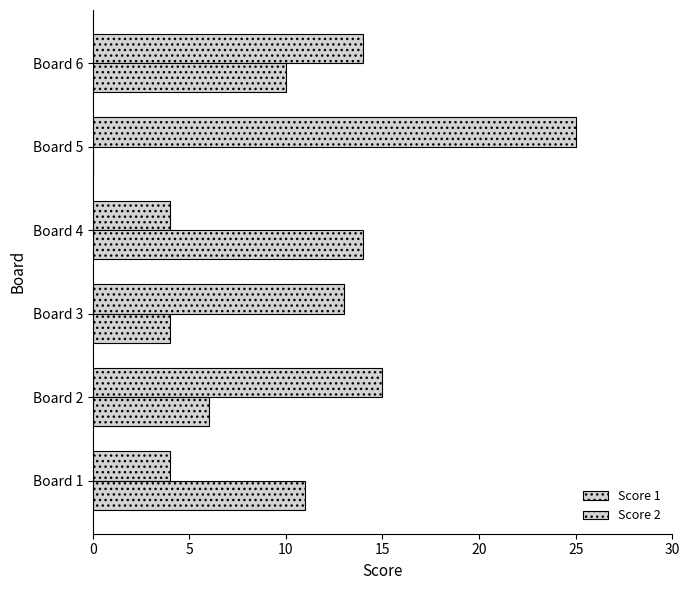

Count the number of categories in the chart.

6